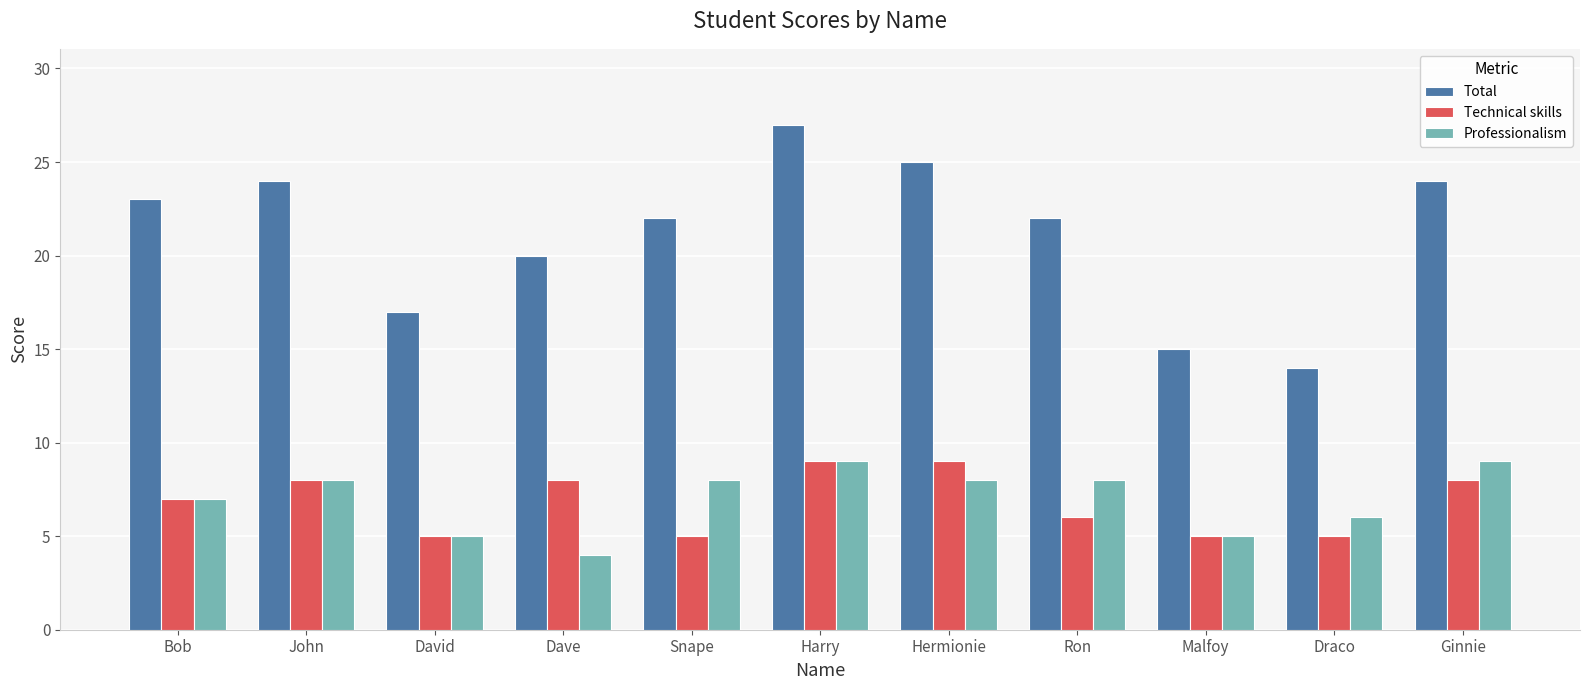

The value of Technical skills at Hermionie is 9. True or false?

True